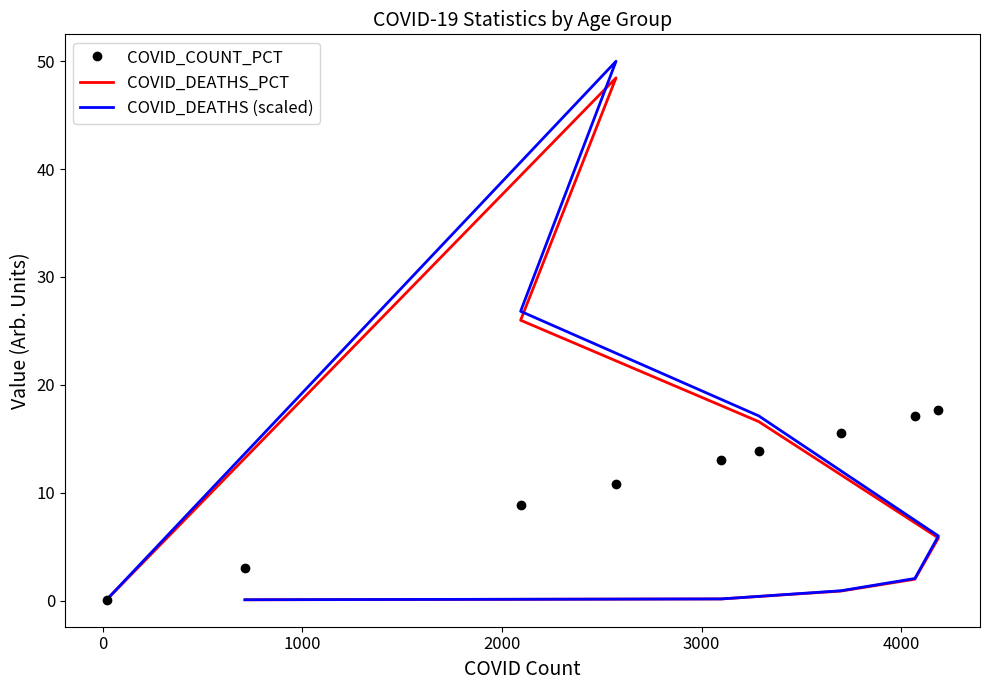

What is the difference between the highest and lowest values at 3000?

11.8